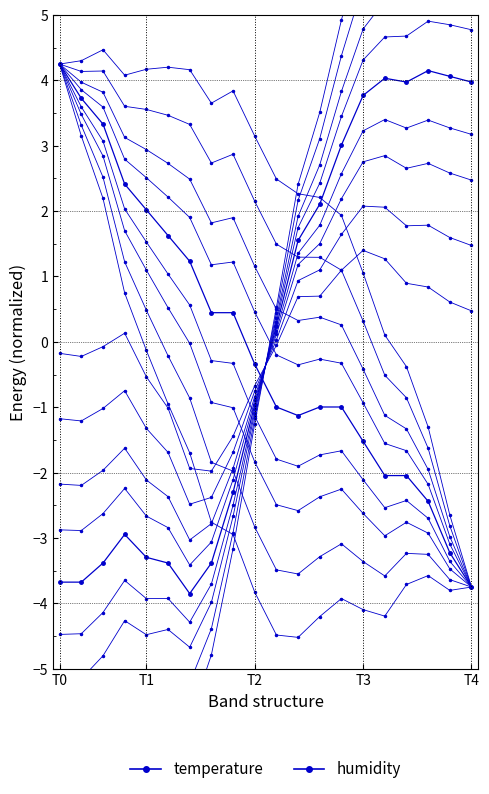

At which category does humidity reach its first local peak?

T3